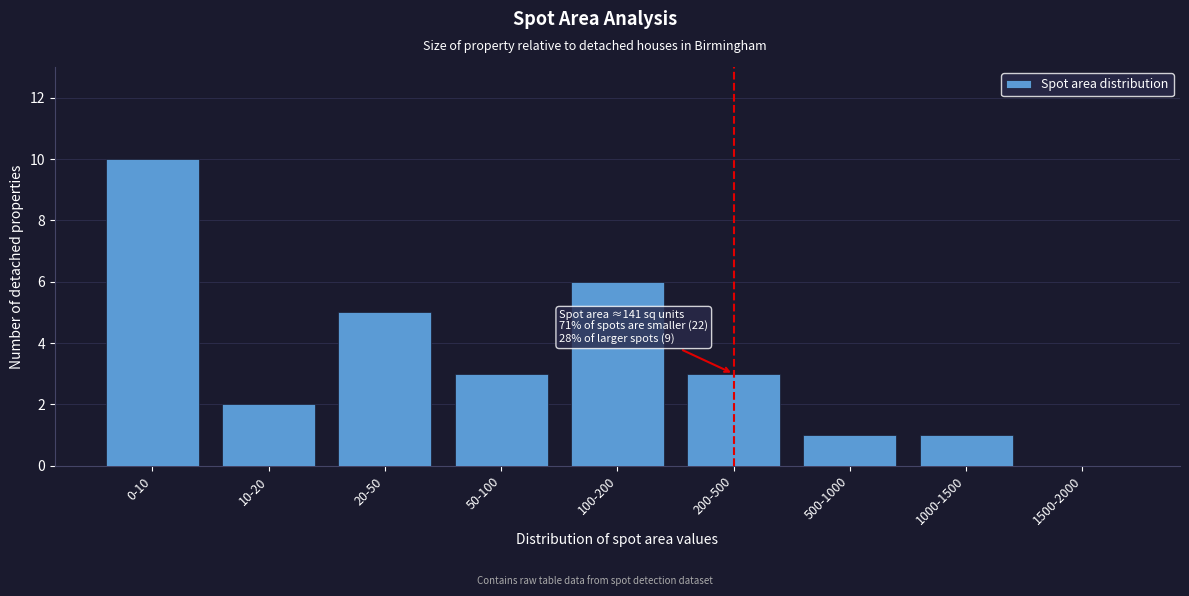

Reading right to left, what are all the values shown in this chart?

1500-2000=0	1000-1500=1	500-1000=1	200-500=3	100-200=6	50-100=3	20-50=5	10-20=2	0-10=10